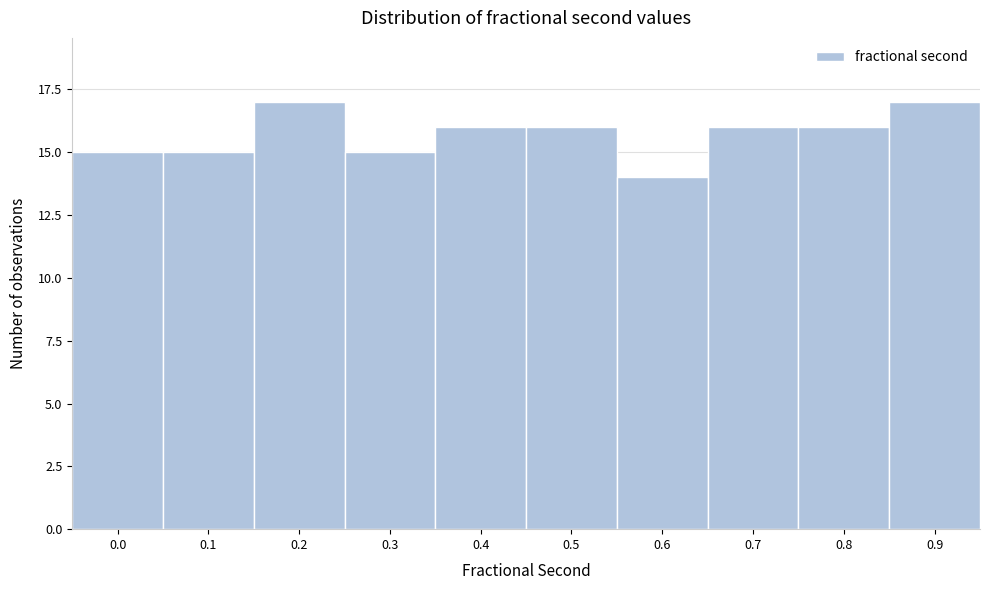

Reading left to right, what are all the values shown in this chart?

15	15	17	15	16	16	14	16	16	17